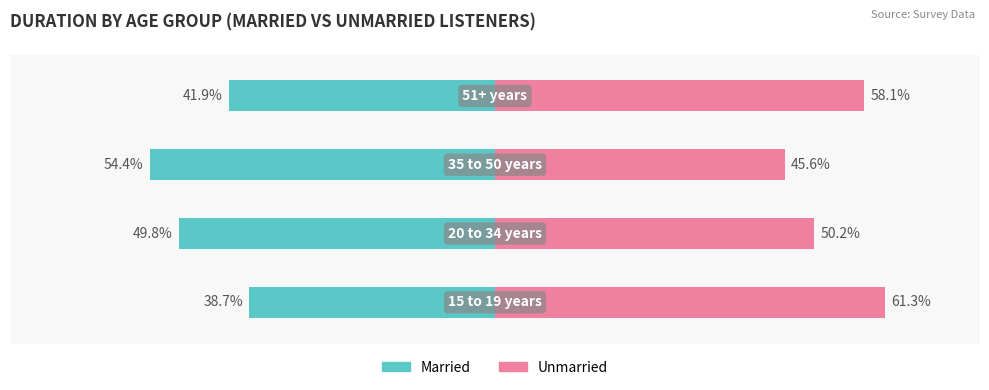

Which series has the largest range (max minus min)?

Married